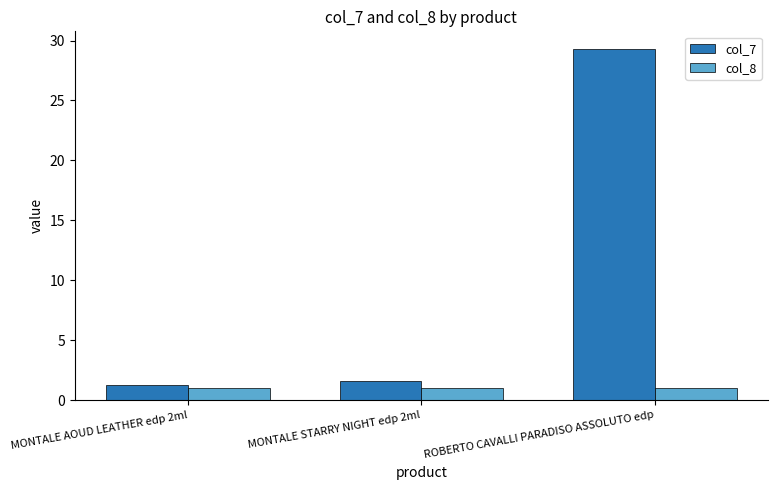

What is the total value across all series at ROBERTO CAVALLI PARADISO ASSOLUTO edp?

30.3